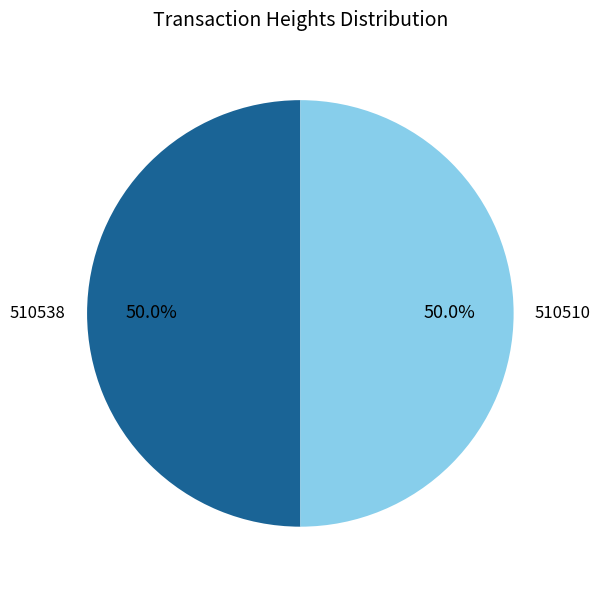

What is the ratio of the value at 510510 to the value at 510538?

1.0